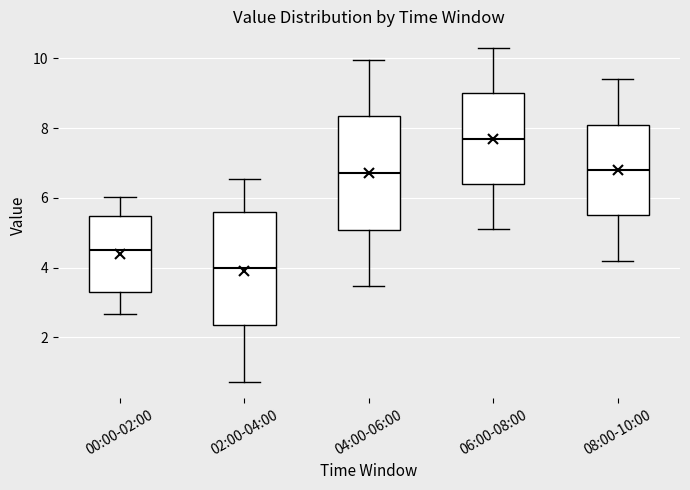

Reading left to right, transcribe this box plot: for each box, give where its median line is, the range the box spans, and where its two whiskers end, as read against the y-axis. The values are not printed on the chart, so give them approximately, as read against the axis.

00:00-02:00: median 4.6, box 3.4 to 5.4, whiskers 2.6 to 6.0
02:00-04:00: median 4.0, box 2.4 to 5.6, whiskers 0.8 to 6.6
04:00-06:00: median 6.8, box 5.0 to 8.4, whiskers 3.4 to 10.0
06:00-08:00: median 7.8, box 6.4 to 9.0, whiskers 5.2 to 10.4
08:00-10:00: median 6.8, box 5.4 to 8.2, whiskers 4.2 to 9.4